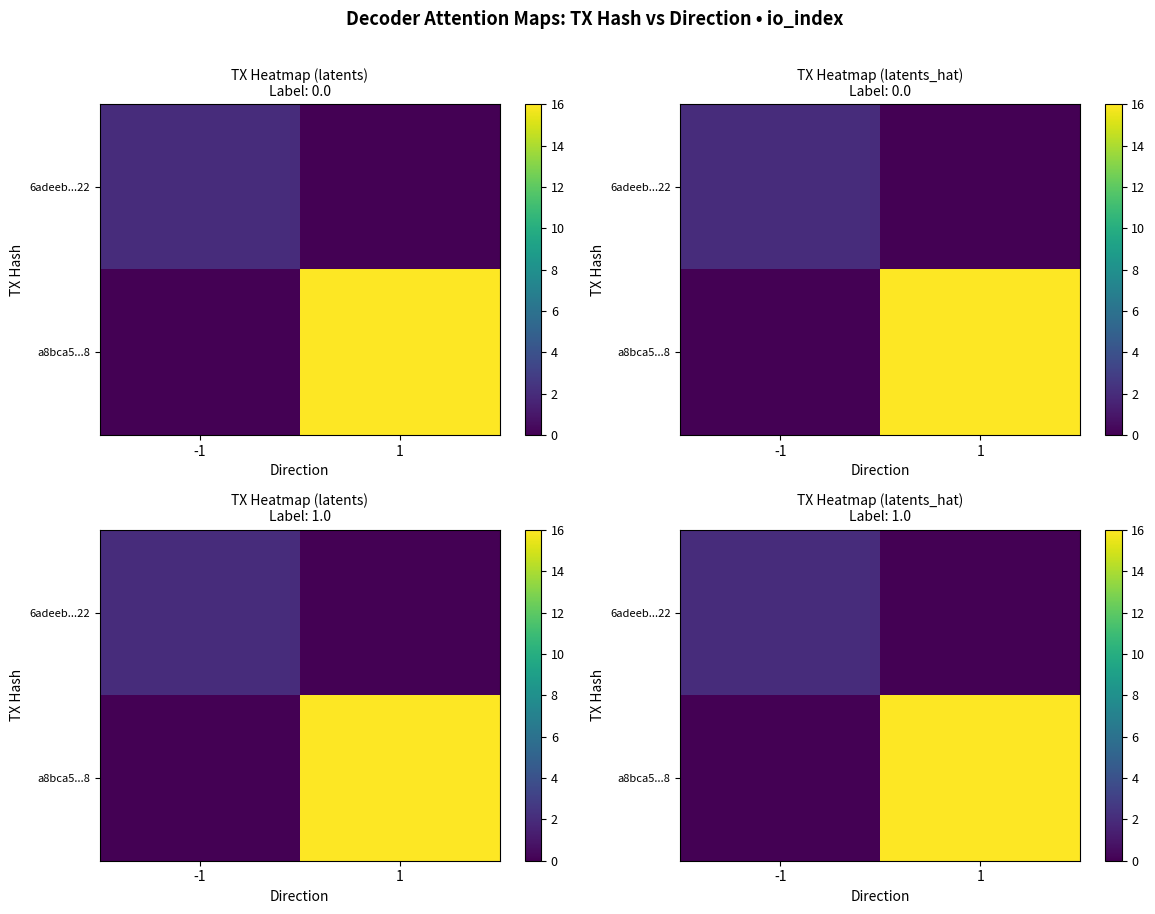

Where is 6adeeb...22 nearest to the value 1?

-1